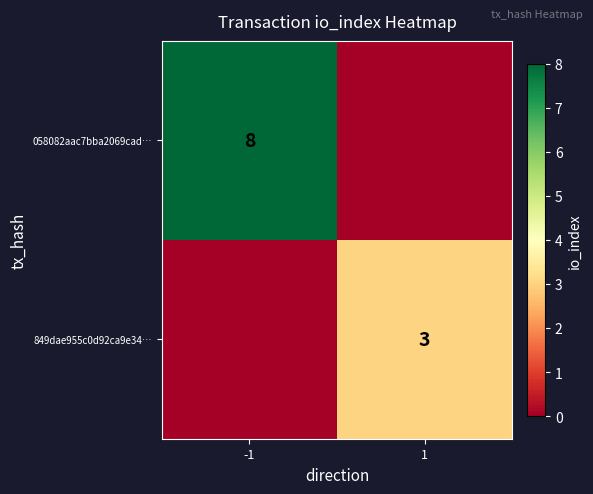

What is the average value of the 849dae955c0d92ca9e34… series?

2